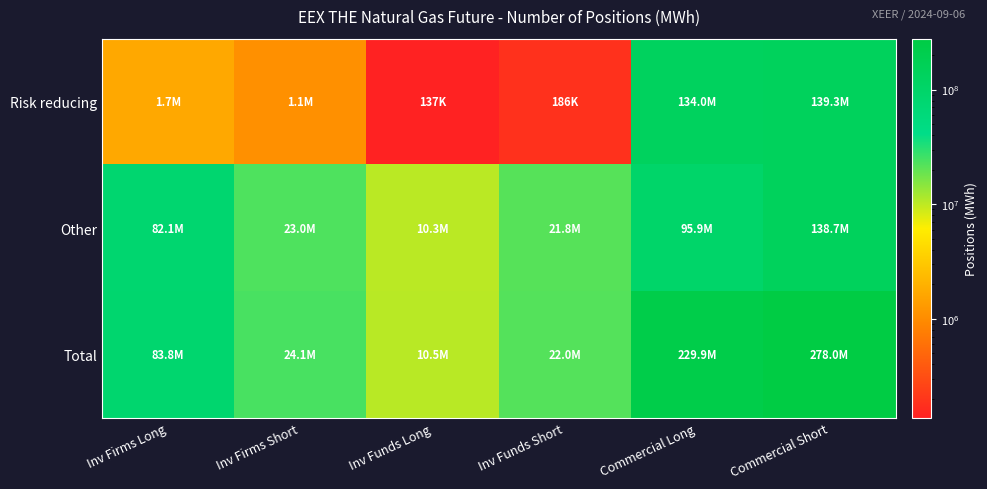

Which category has the lowest value across all series?

Inv Funds Long